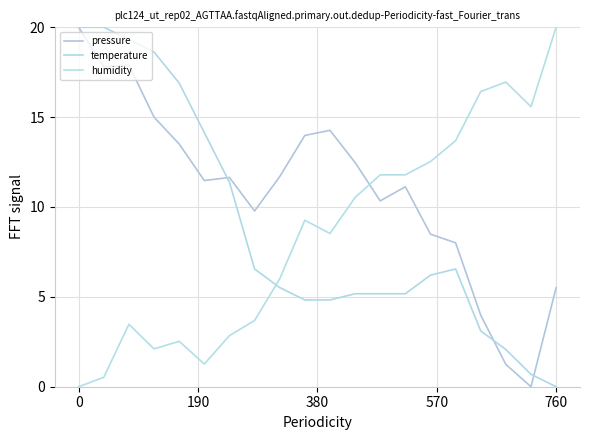

What is the label of the 8th point from the left?

7